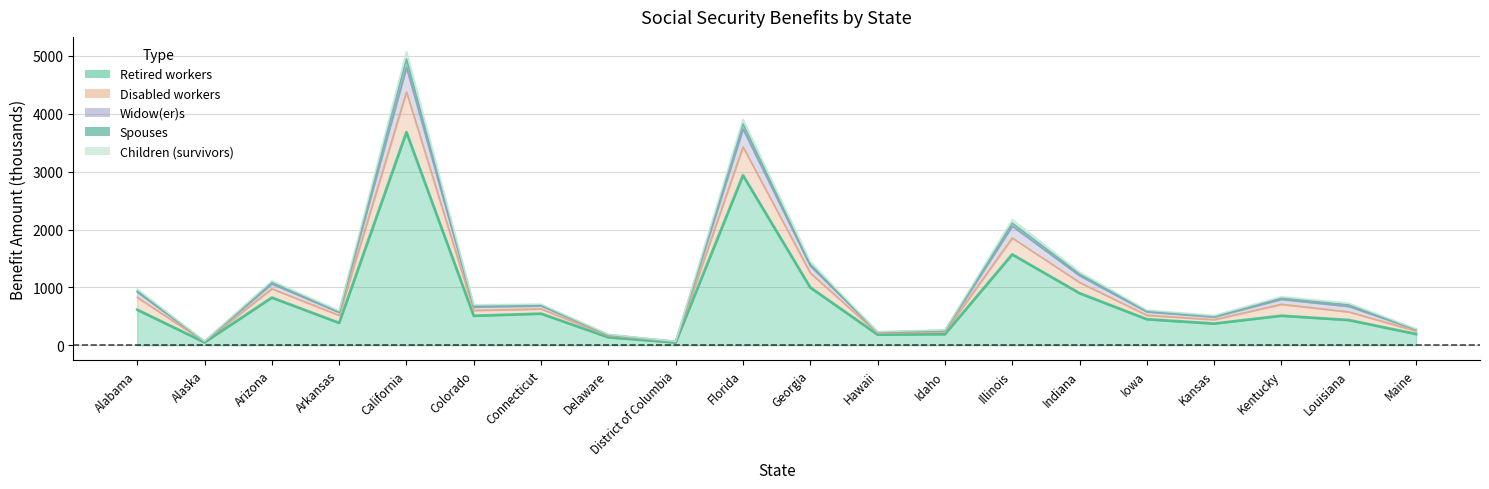

What is the minimum value shown in the chart?

49.1